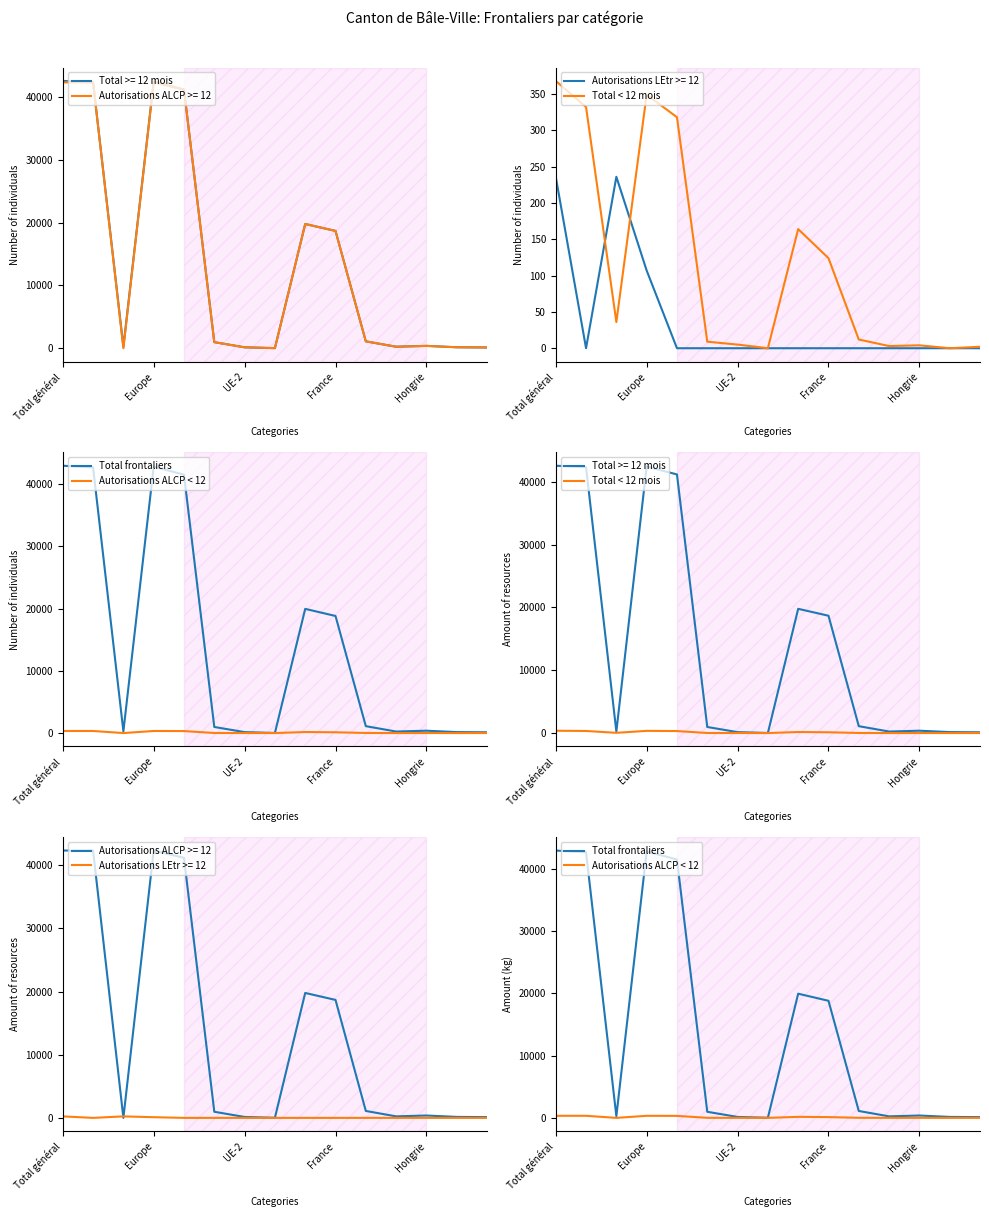

Is the value of Total frontaliers at 12 greater than the value of Total < 12 mois at 11?

Yes